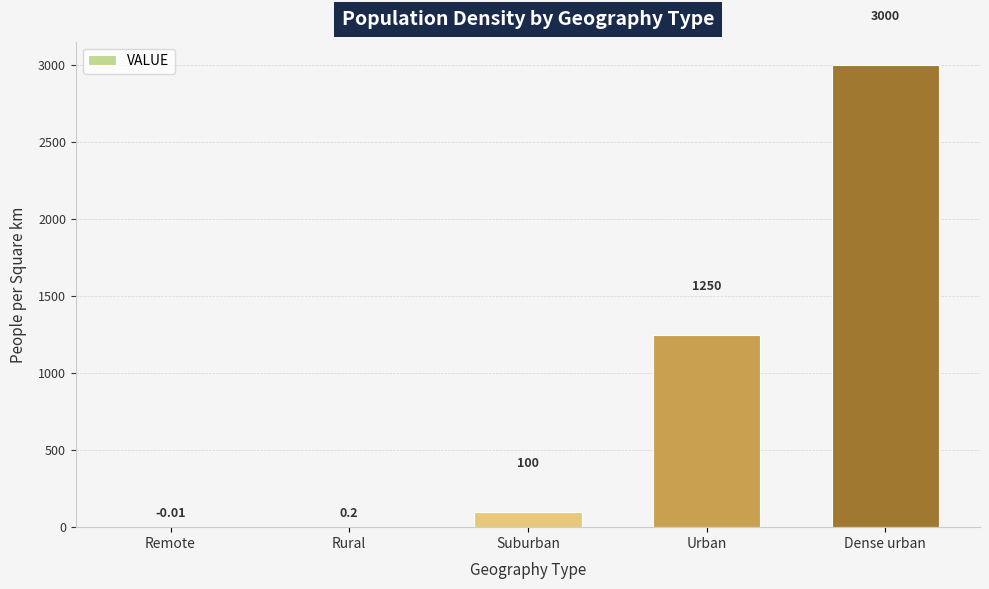

How many positive values are there?

4